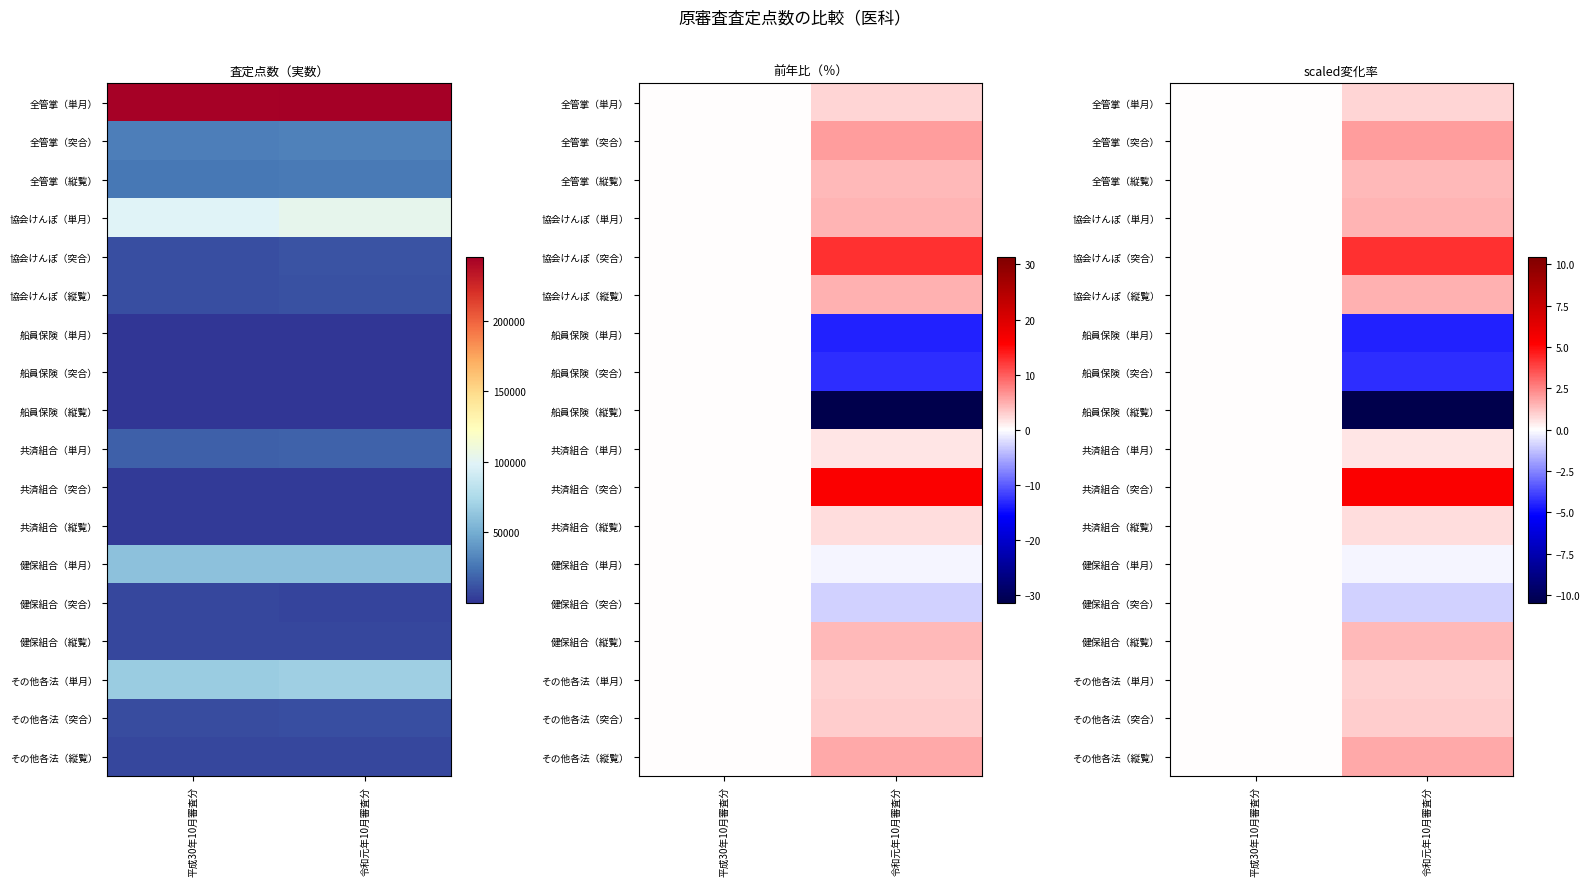

At which label does その他各法（縦覧） first exceed 1?

令和元年10月審査分